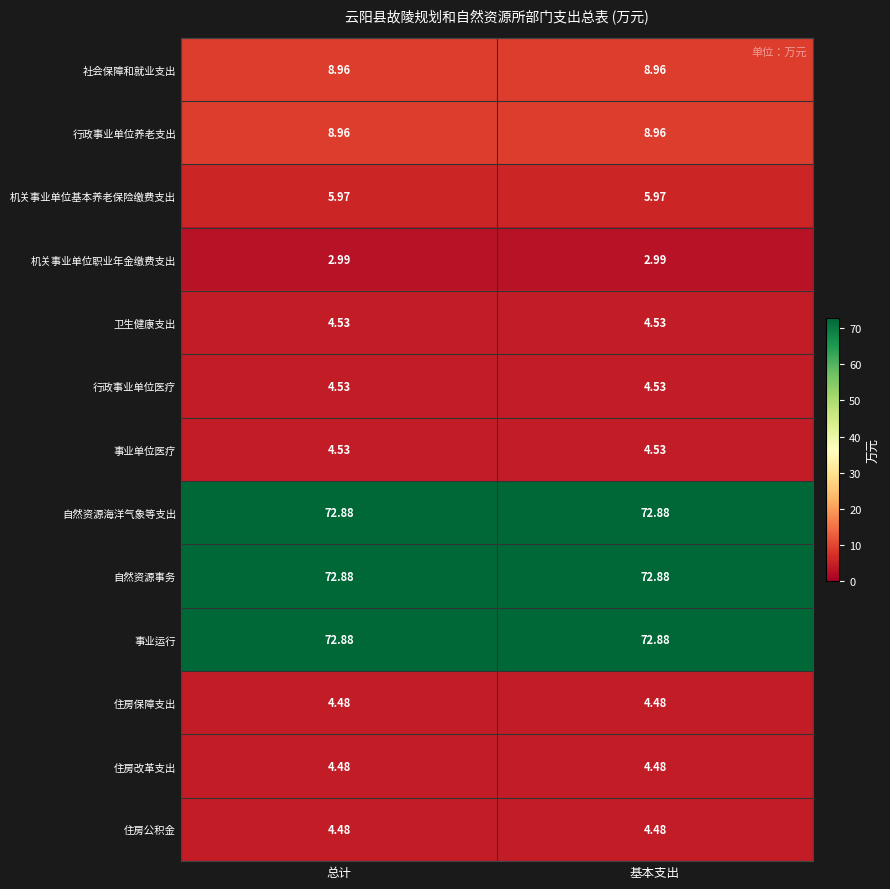

Is the value of 行政事业单位医疗 at 基本支出 greater than the value of 住房保障支出 at 基本支出?

Yes